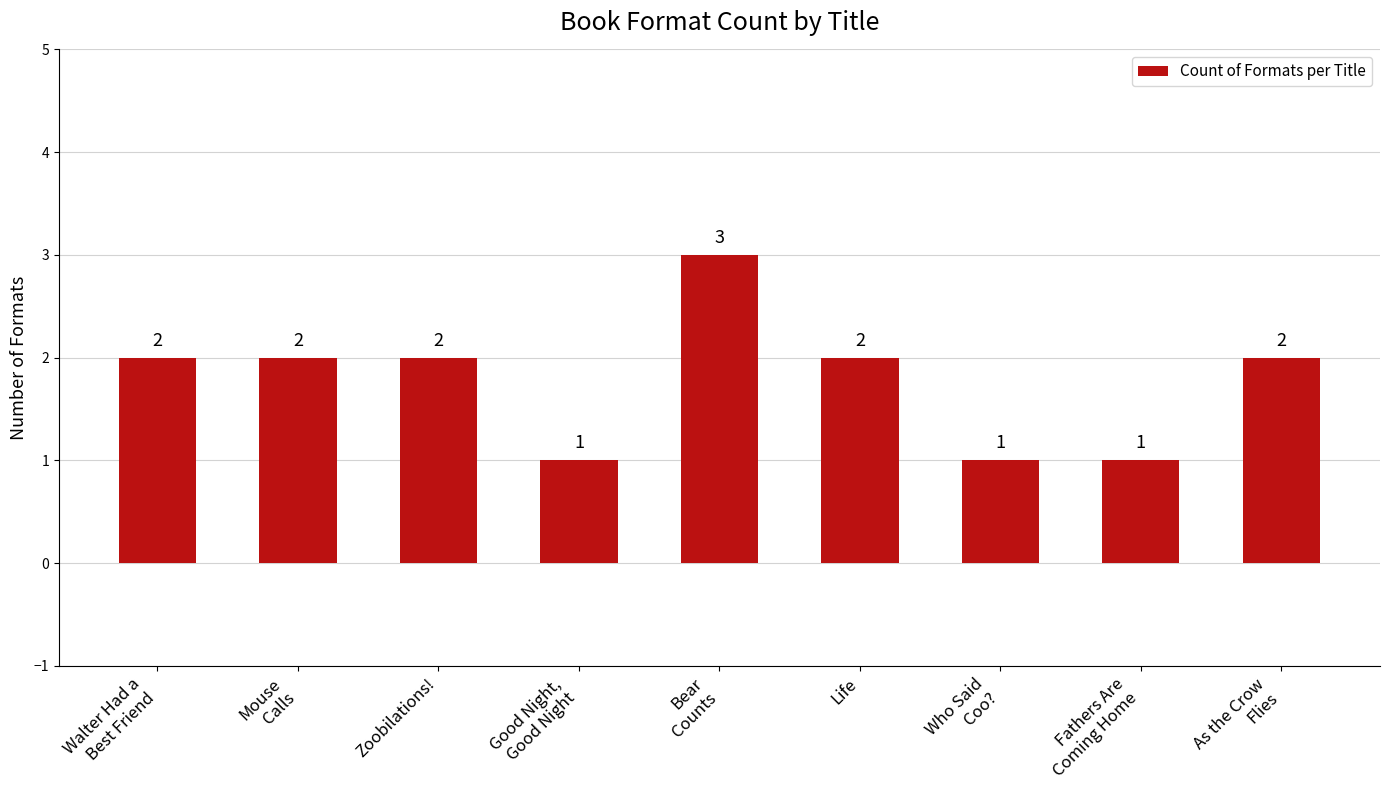

Reading right to left, transcribe all the data shown in this chart.

2	1	1	2	3	1	2	2	2